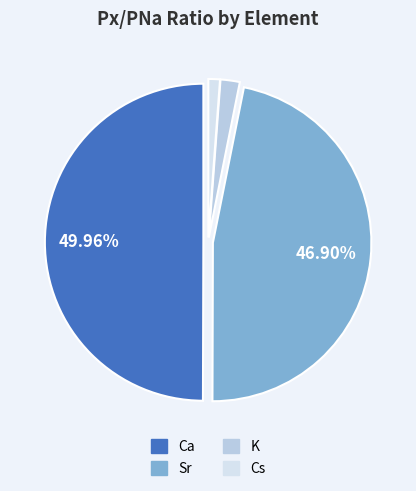

Which has a higher value, K or Cs?

K